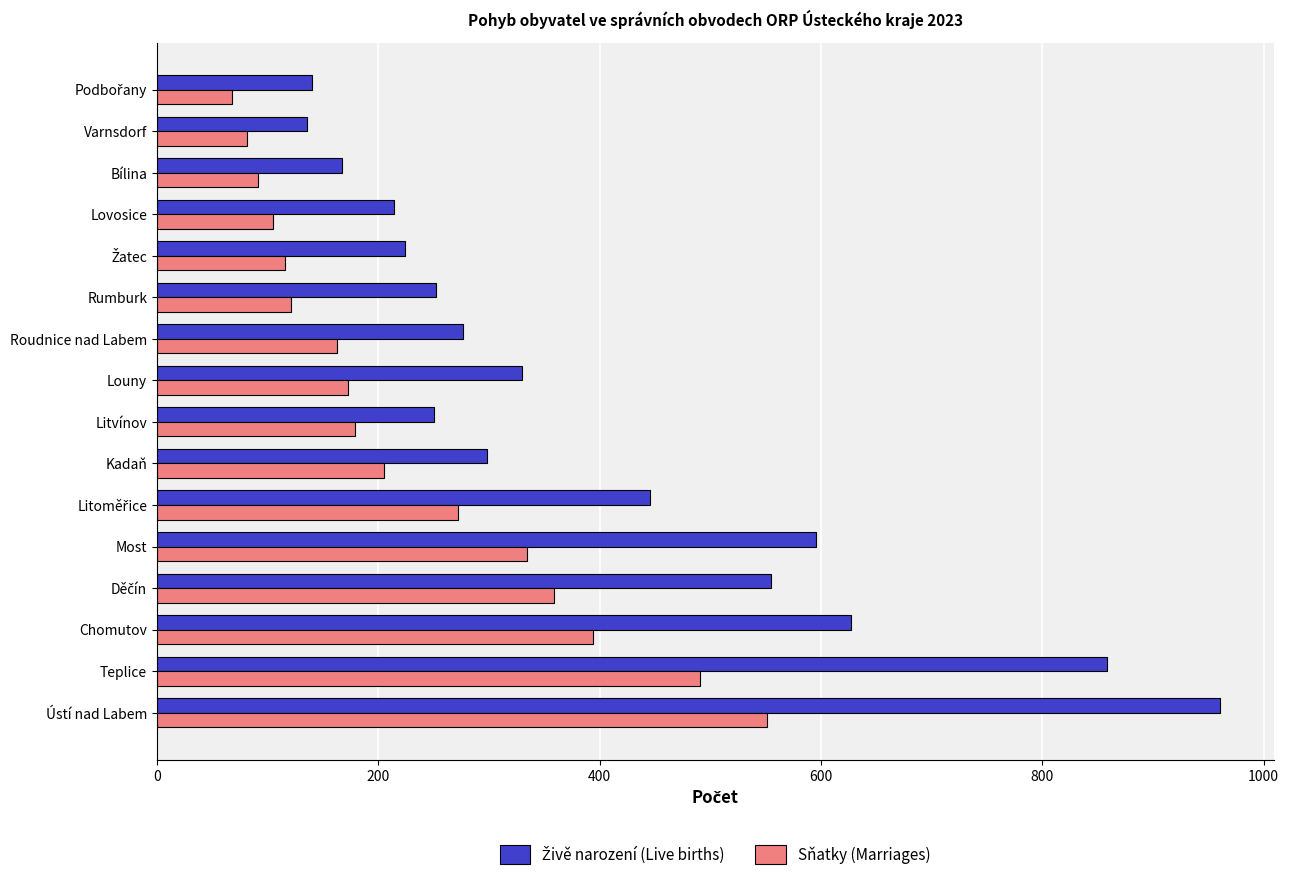

What is the difference between the second highest and minimum values in the Sňatky (Marriages) series?

423